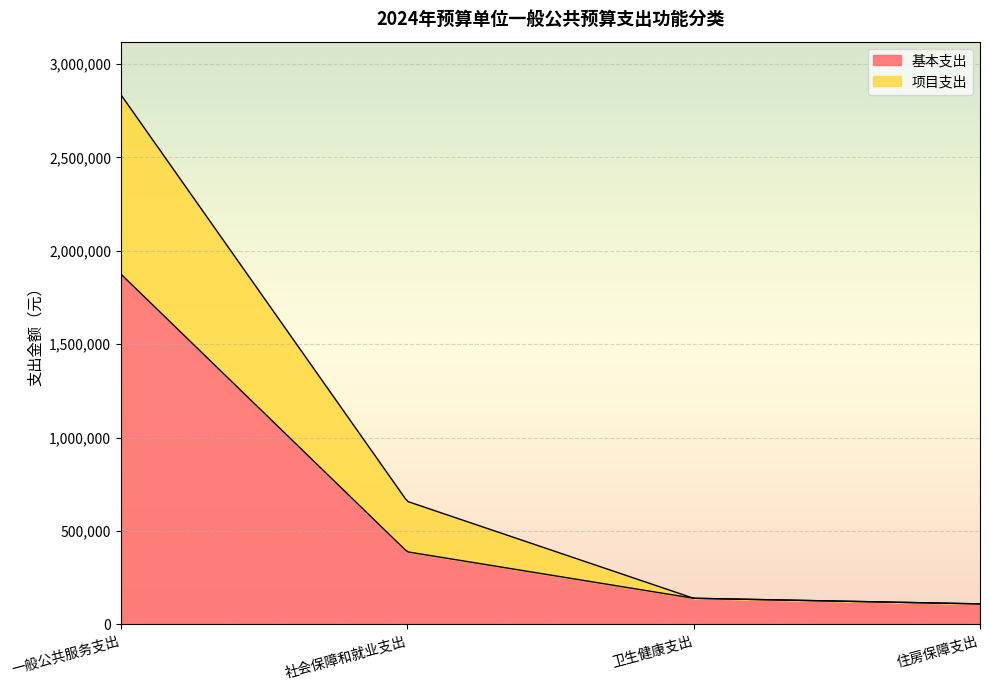

True or false: 基本支出 and 项目支出 intersect in this chart.

False